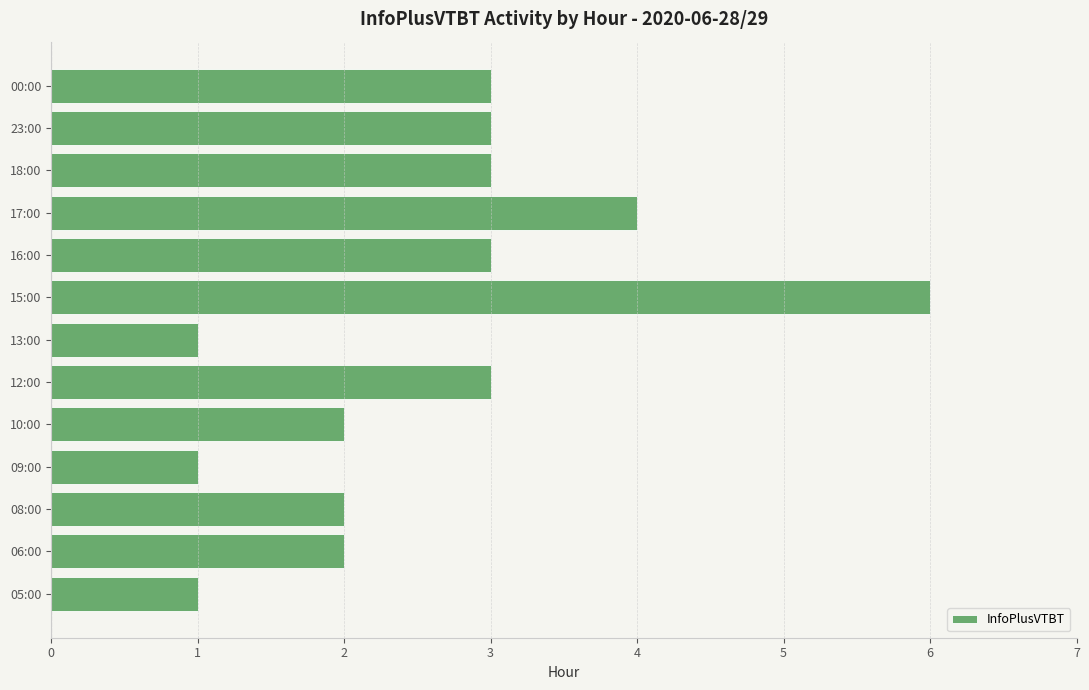

Is it true that the value at 08:00 is 1?

False